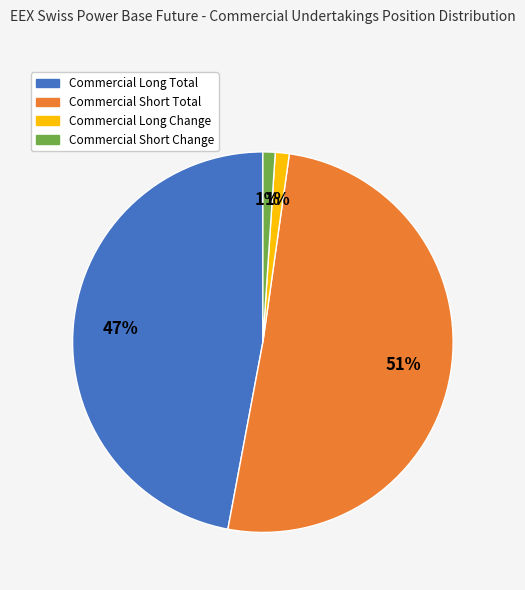

Which has a higher value, Commercial Short Change or Commercial Short Total?

Commercial Short Total